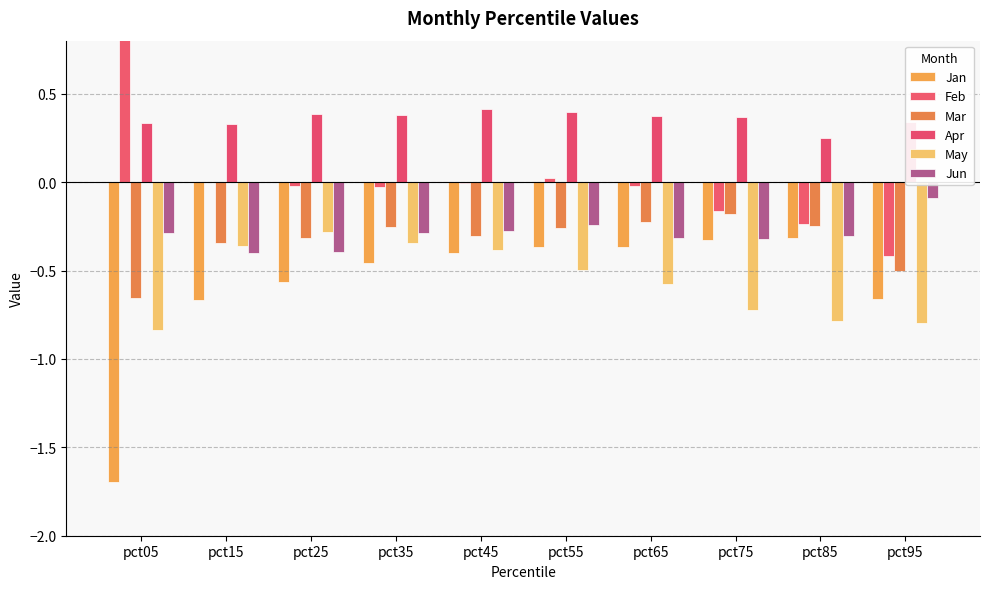

List the series in order of their peak value, highest first.

Feb, Apr, Jun, Mar, May, Jan